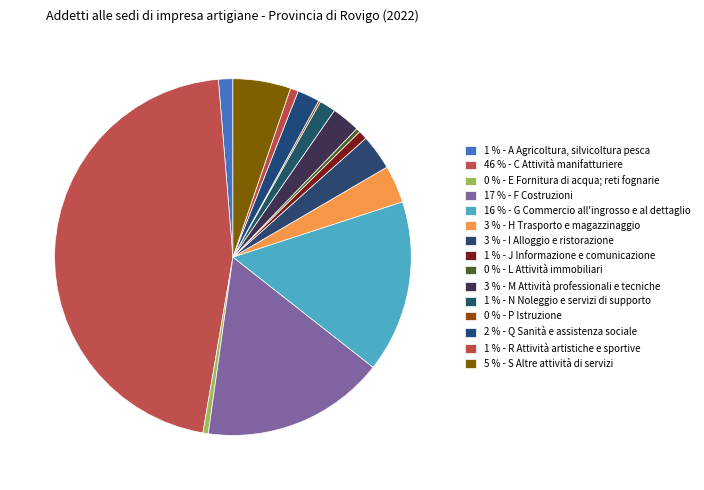

Rank the categories by value from lowest to highest.

P Istruzione, L Attività immobiliari, E Fornitura di acqua; reti fognarie, R Attività artistiche, sportive, di intrattenimento, J Servizi di informazione e comunicazione, A Agricoltura, silvicoltura pesca, N Noleggio, agenzie di viaggio, servizi di supporto, Q Sanità e assistenza sociale, M Attività professionali, scientifiche e tecniche, I Attività dei servizi di alloggio e ristorazione, H Trasporto e magazzinaggio, S Altre attività di servizi, G Commercio all'ingrosso e al dettaglio, F Costruzioni, C Attività manifatturiere